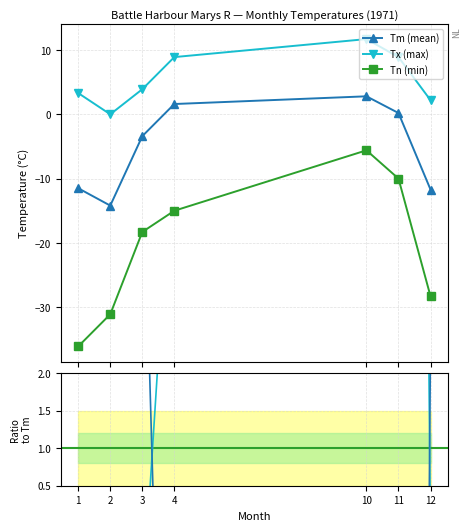

Which category has the lowest value in the Tx (max) series?

2